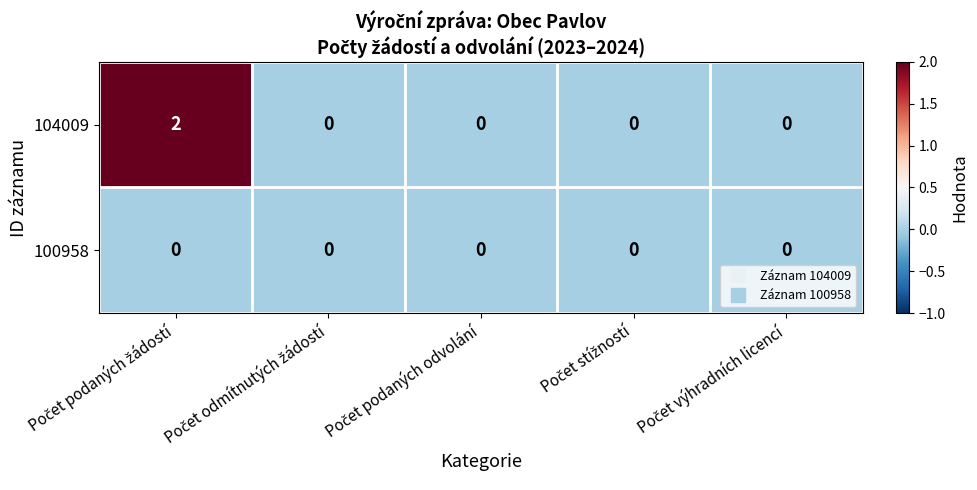

Rank the series by their average value, from lowest to highest.

100958, 104009